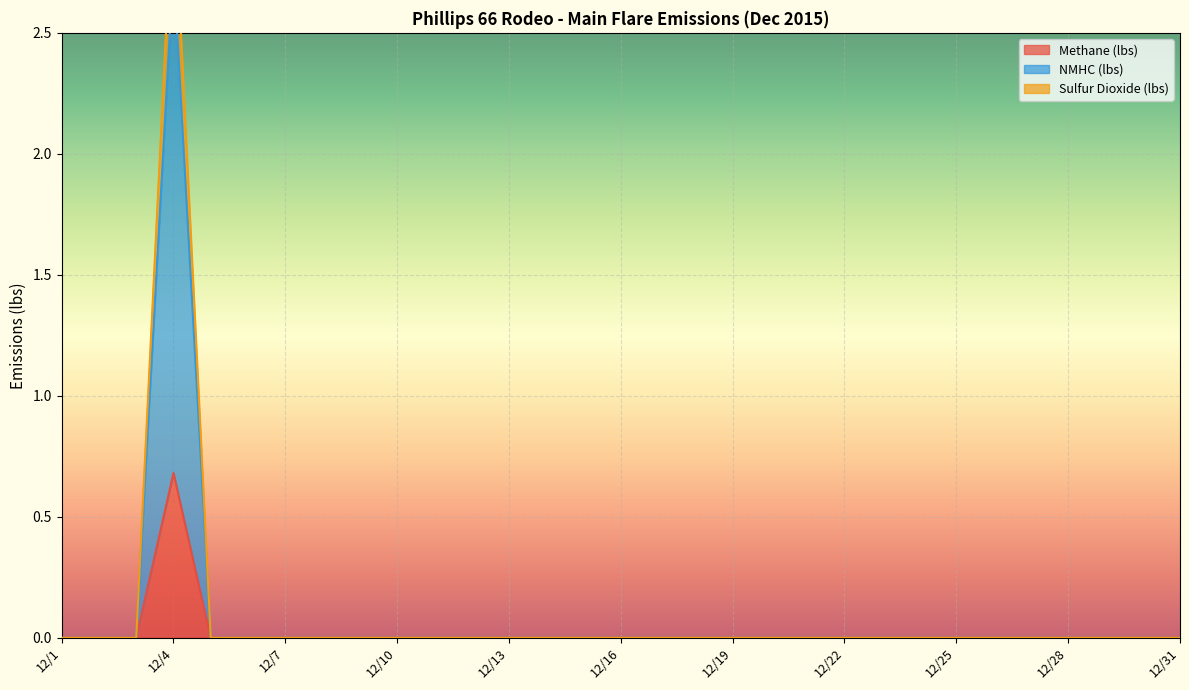

How many distinct data groups are displayed?

3